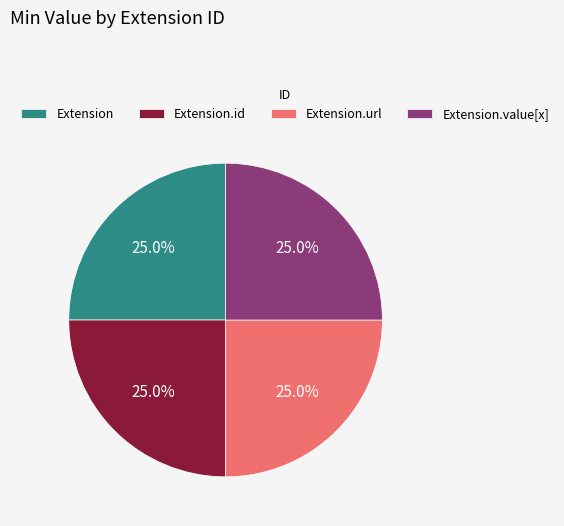

Is there a majority slice in this chart?

No